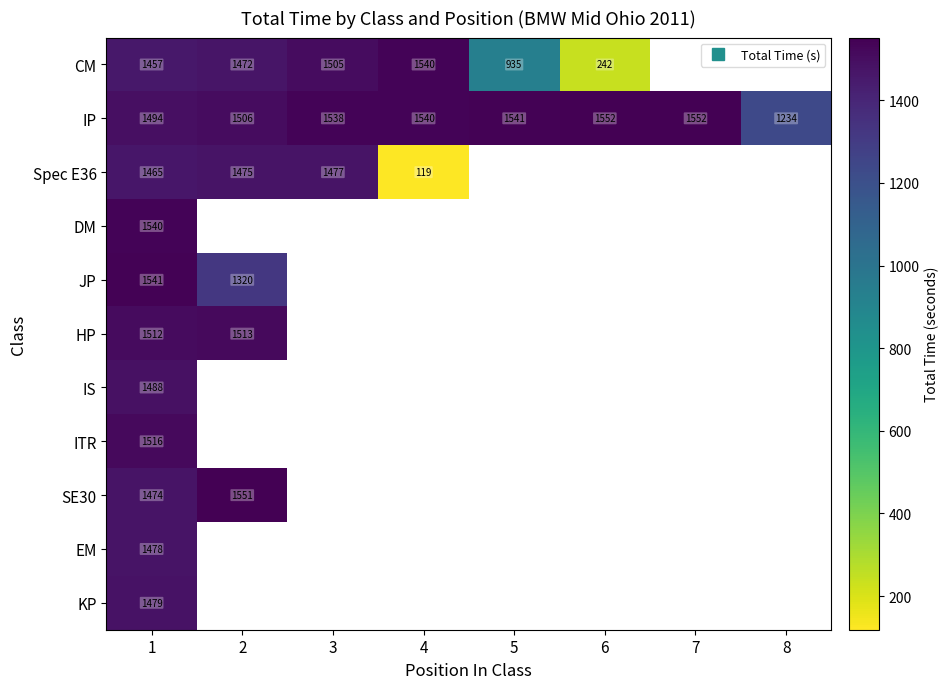

Read the IP value at 2.

1505.8